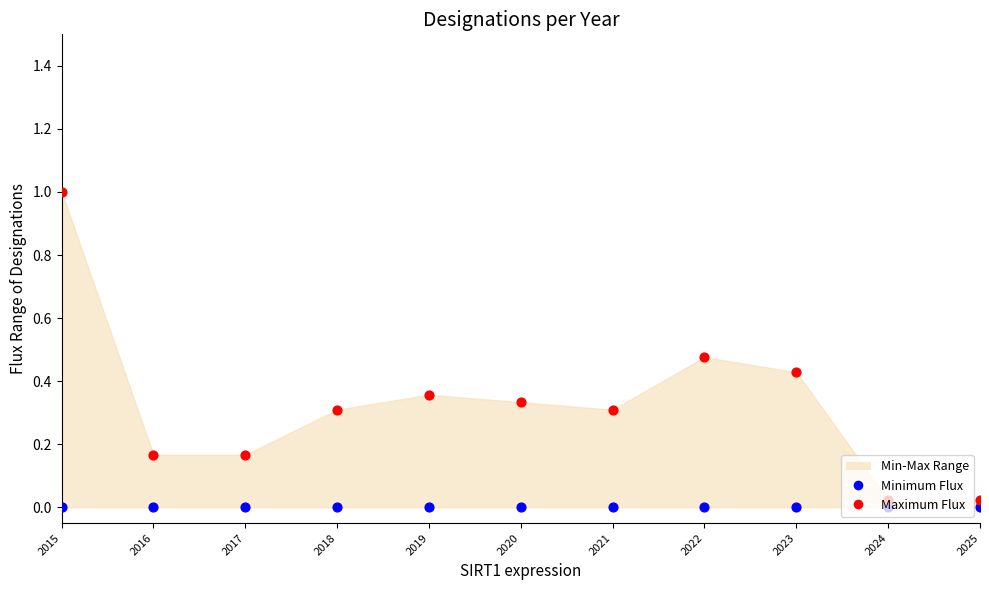

Which series contains the highest Y value?

Maximum Flux